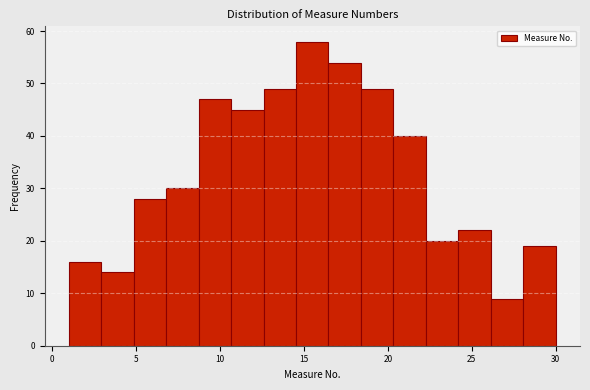

Read against the x-axis, roughly where is the centre of the tallest bar?

15.5